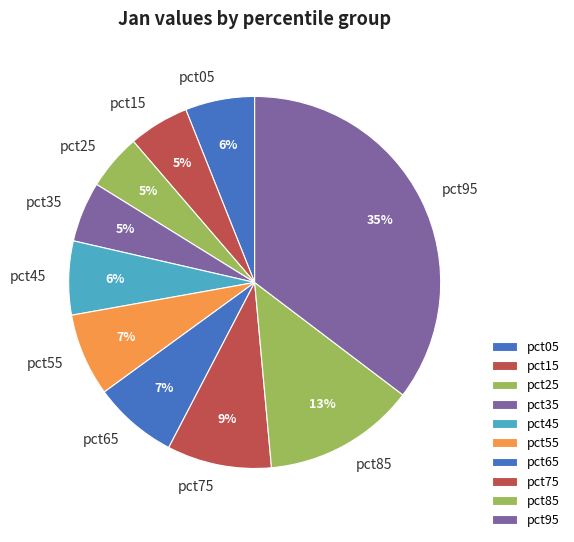

The pct35 slice represents 1% of the pie. True or false?

False